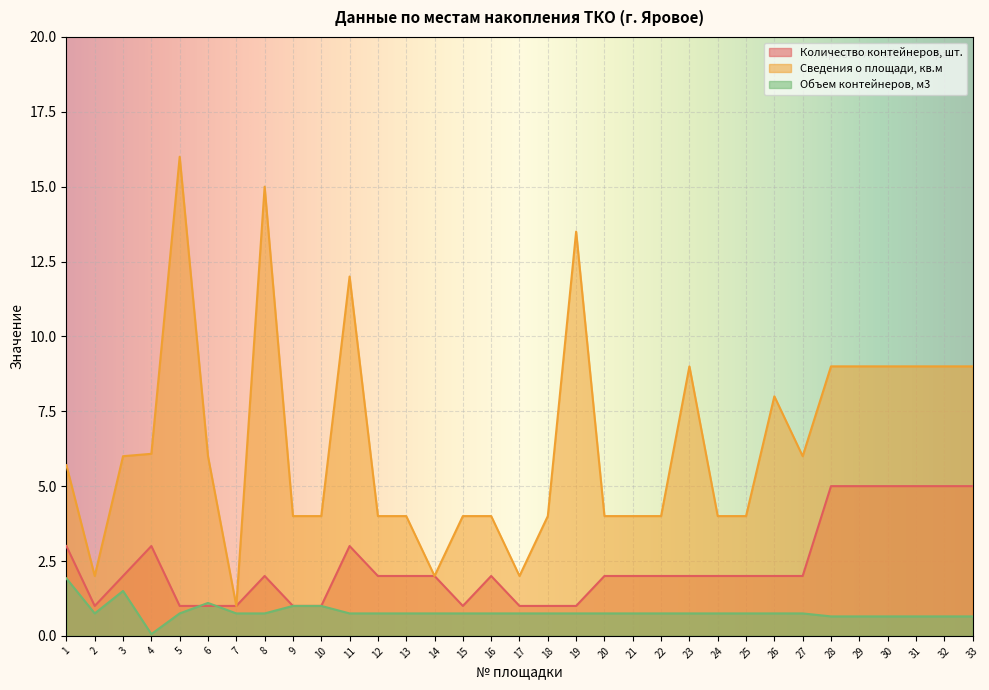

What is the sum of the Сведения о площади, кв.м values at 4 and 24?

10.1